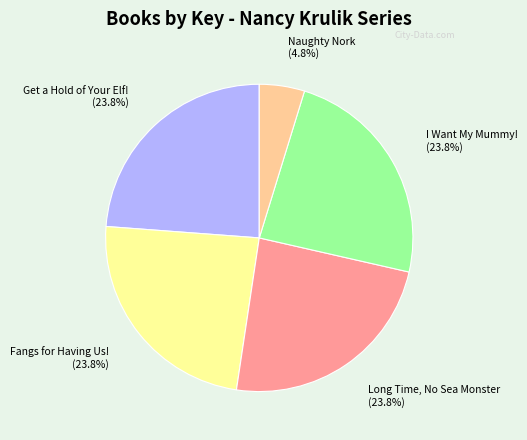

To the nearest percent, what is the difference between the largest and smallest slice percentages?

19%